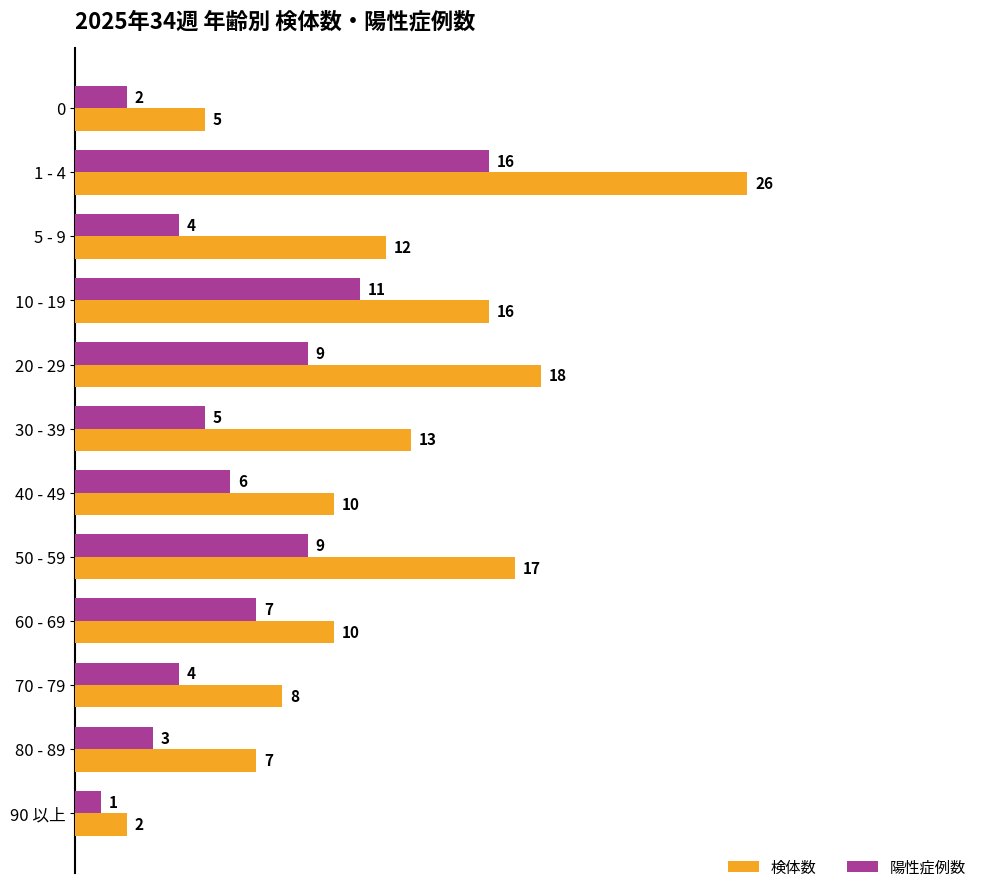

Rank the series at 0 from lowest to highest value.

陽性症例数, 検体数